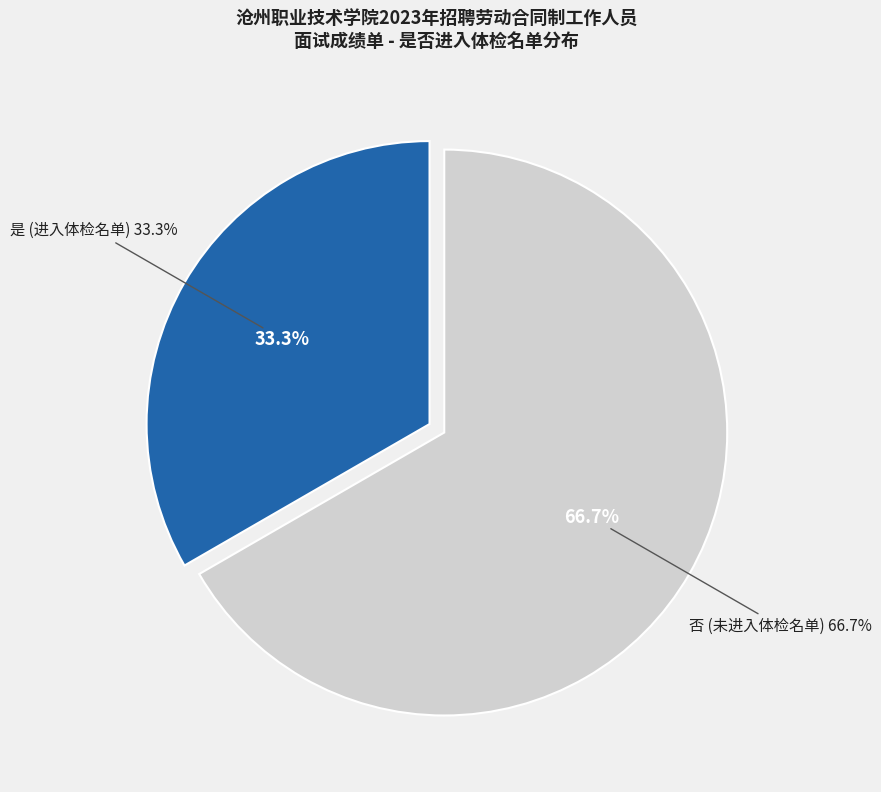

Is 是 the majority of the pie?

No